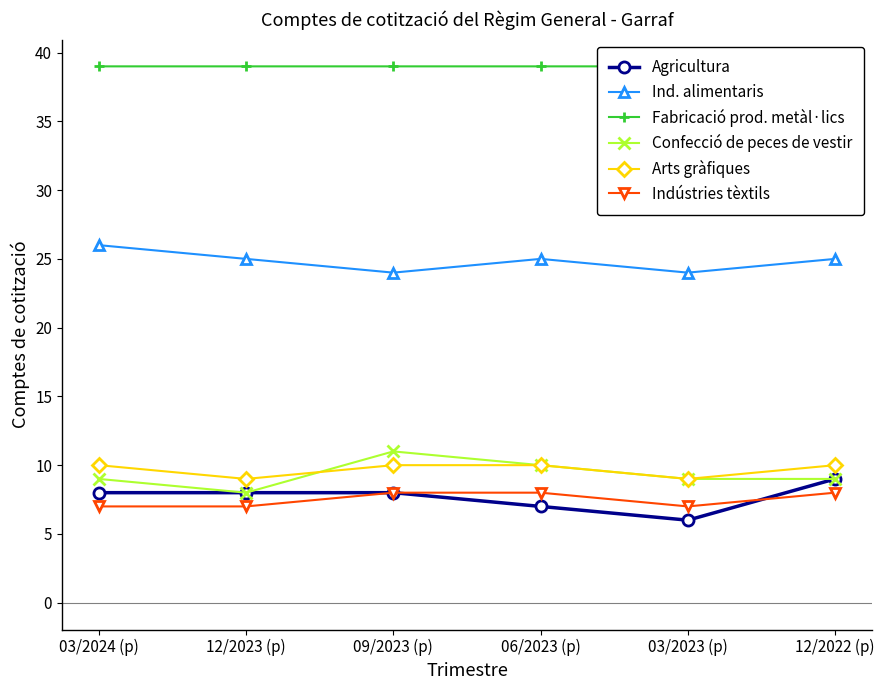

What is the value of the Indústries tèxtils point at the 4th from the left?

8